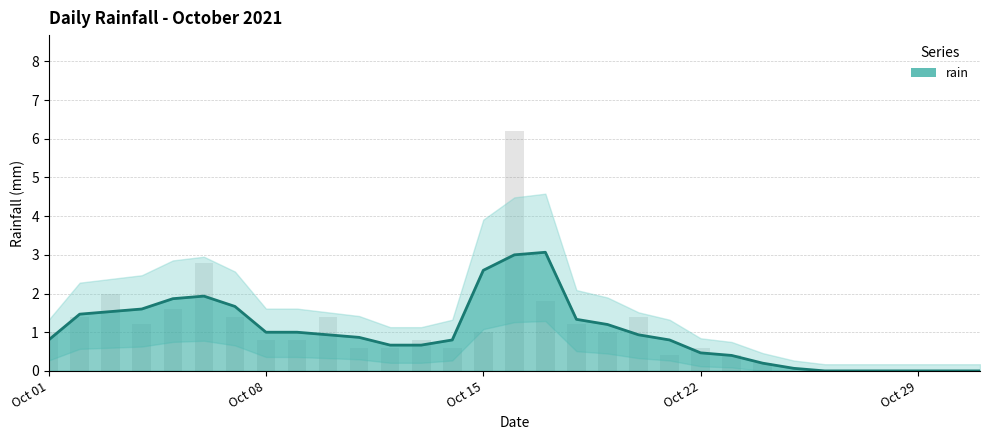

What is the difference between the values at 2021-10-24 and 2021-10-03?

1.8